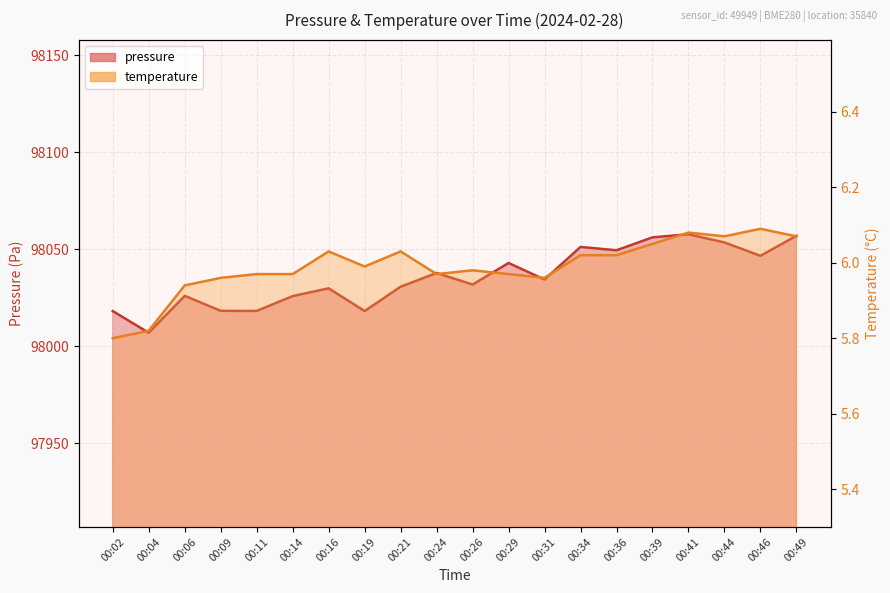

How many interior local peaks does the temperature series have?

5